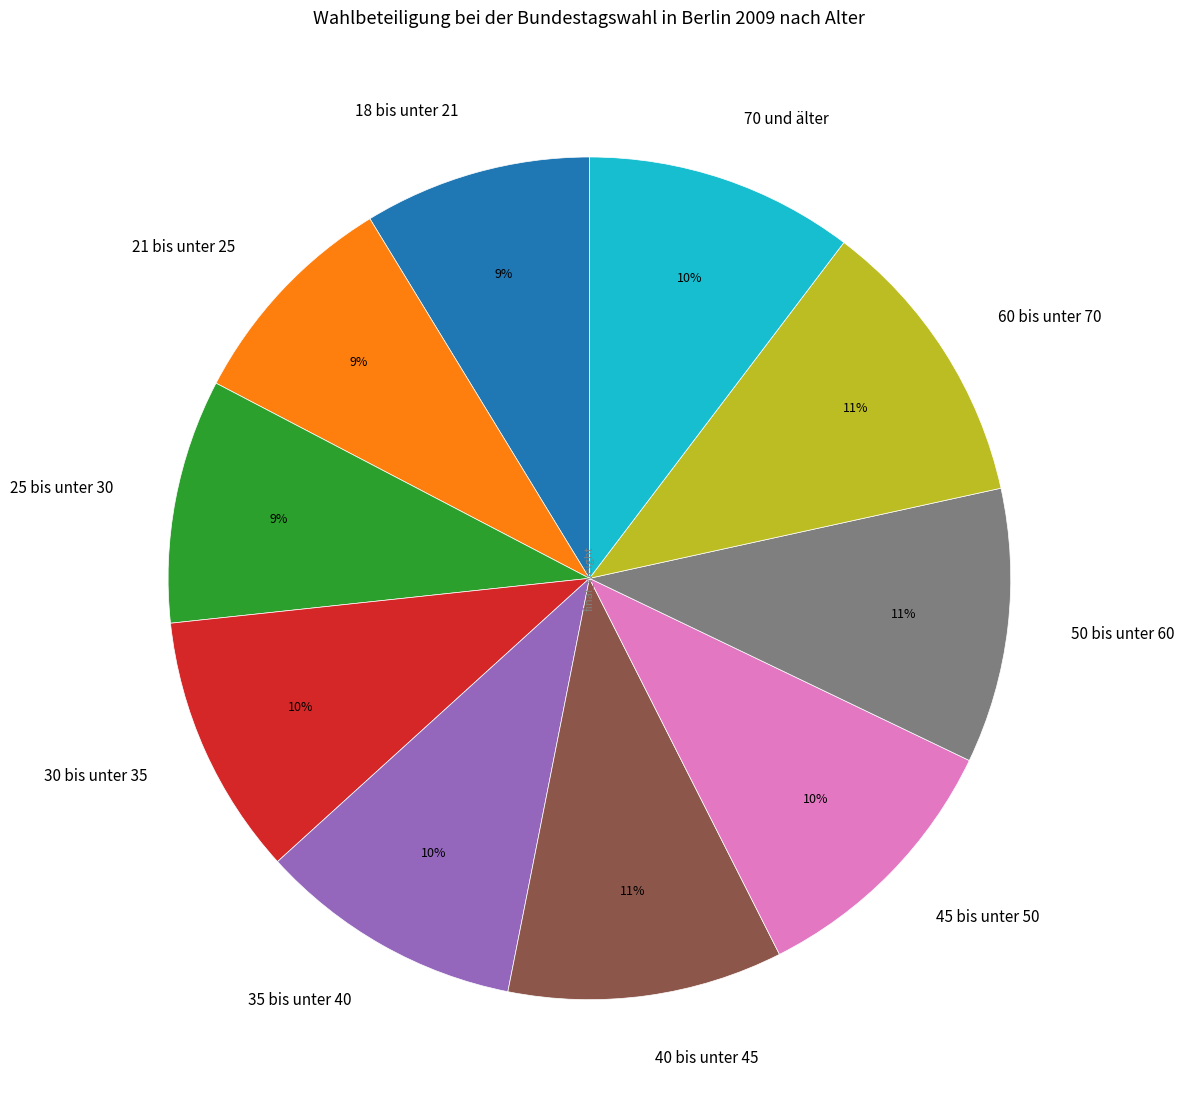

To the nearest percent, what is the average slice percentage?

10%